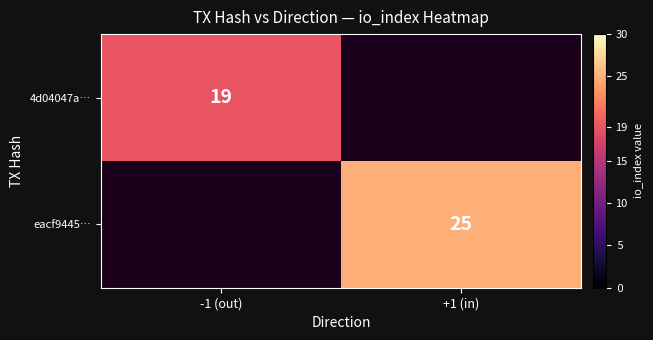

Which label corresponds to the smallest value in the chart?

-1 (out)